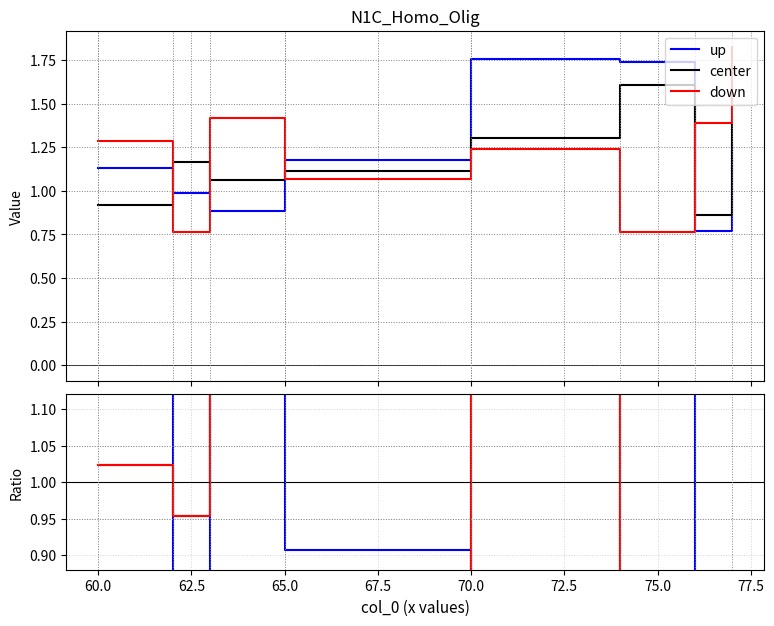

How many data points in center are less than 1?

2